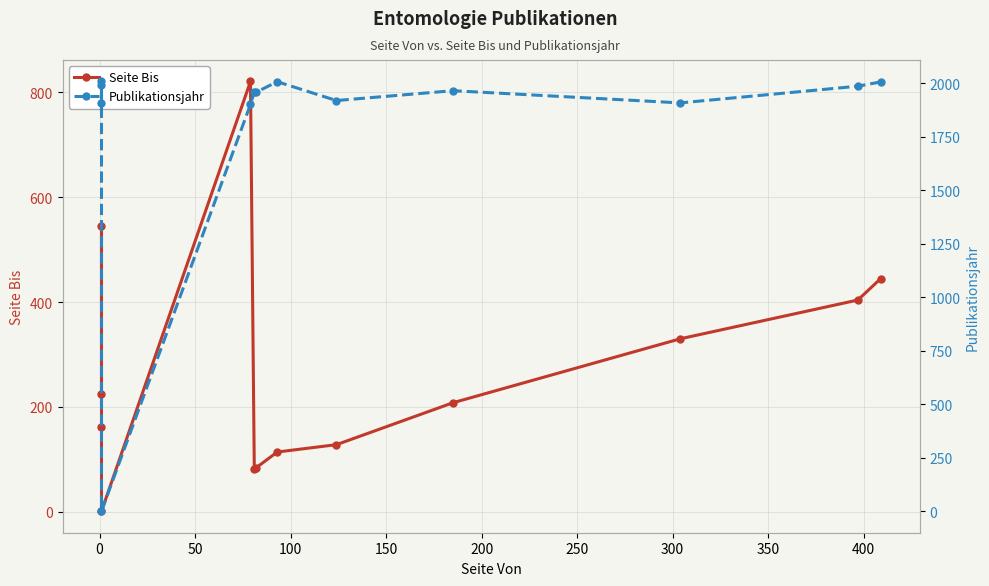

What value does the Seite Bis series have at 0, to the nearest 10?

550